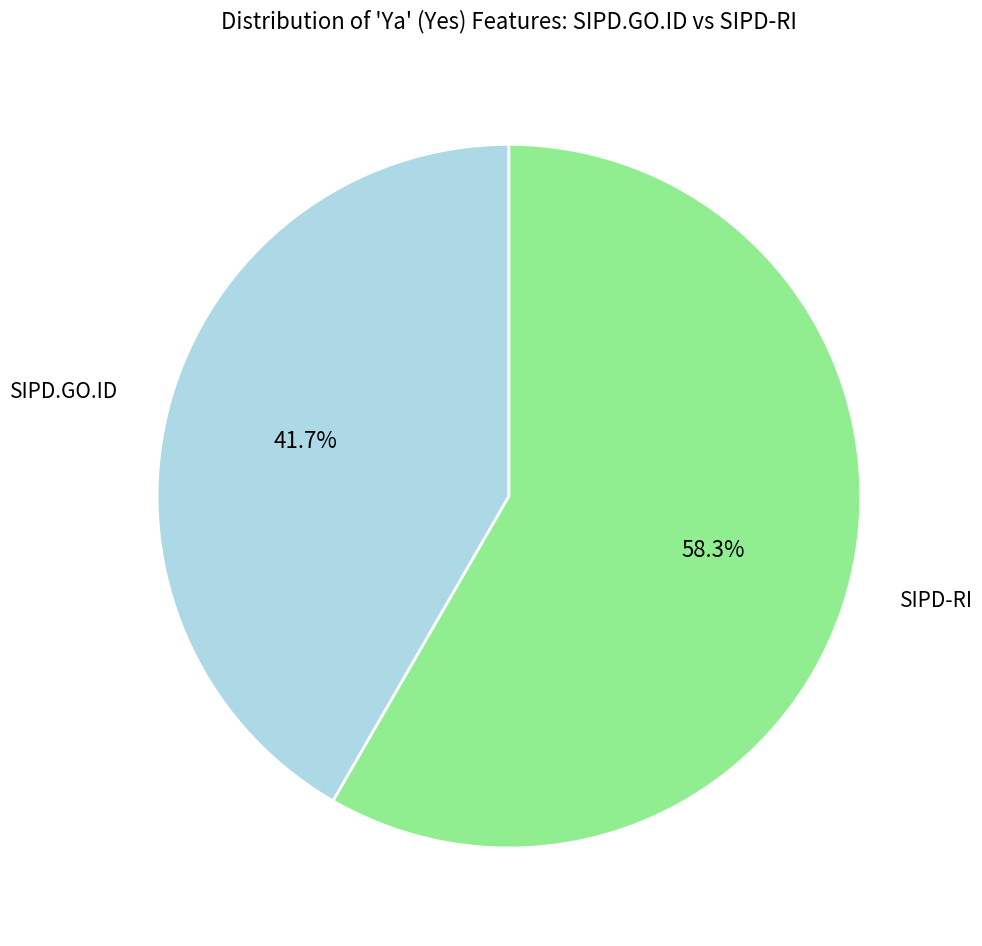

To the nearest percent, what portion does SIPD.GO.ID represent?

42%